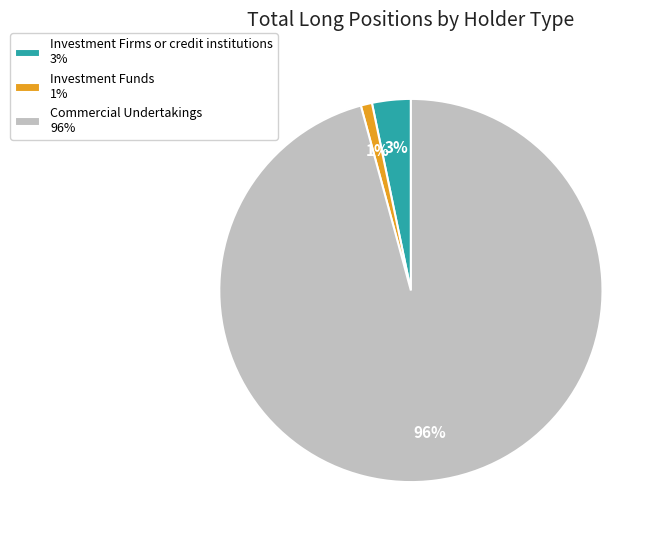

Rank the categories by value from highest to lowest.

Commercial Undertakings 96%, Investment Firms or credit institutions 3%, Investment Funds 1%